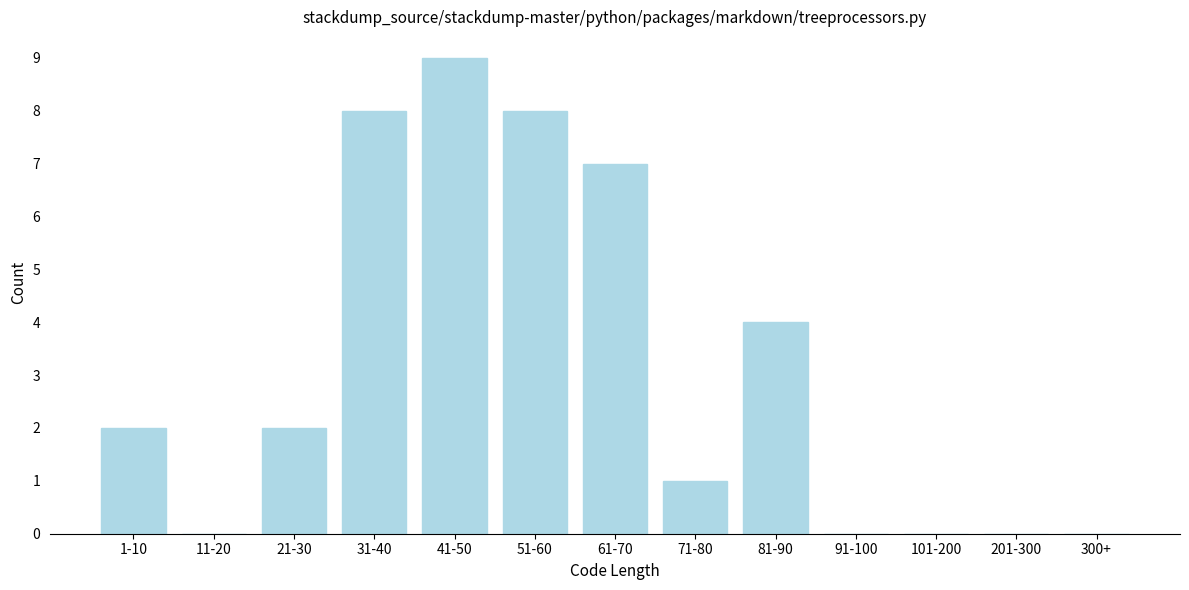

Reading right to left, list all the values displayed in this chart.

300+=0	201-300=0	101-200=0	91-100=0	81-90=4	71-80=1	61-70=7	51-60=8	41-50=9	31-40=8	21-30=2	11-20=0	1-10=2